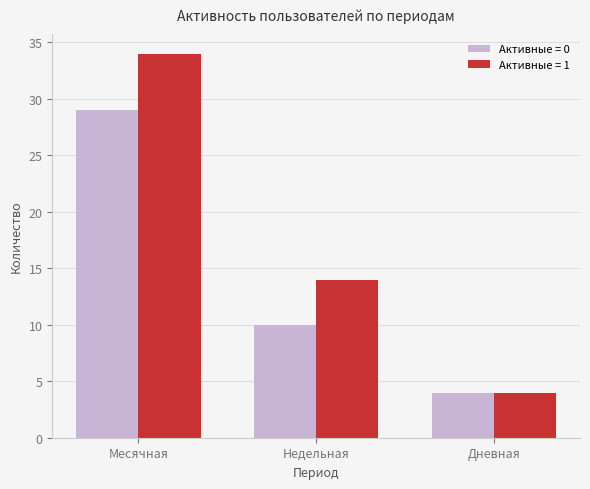

How many groups of bars are there?

3